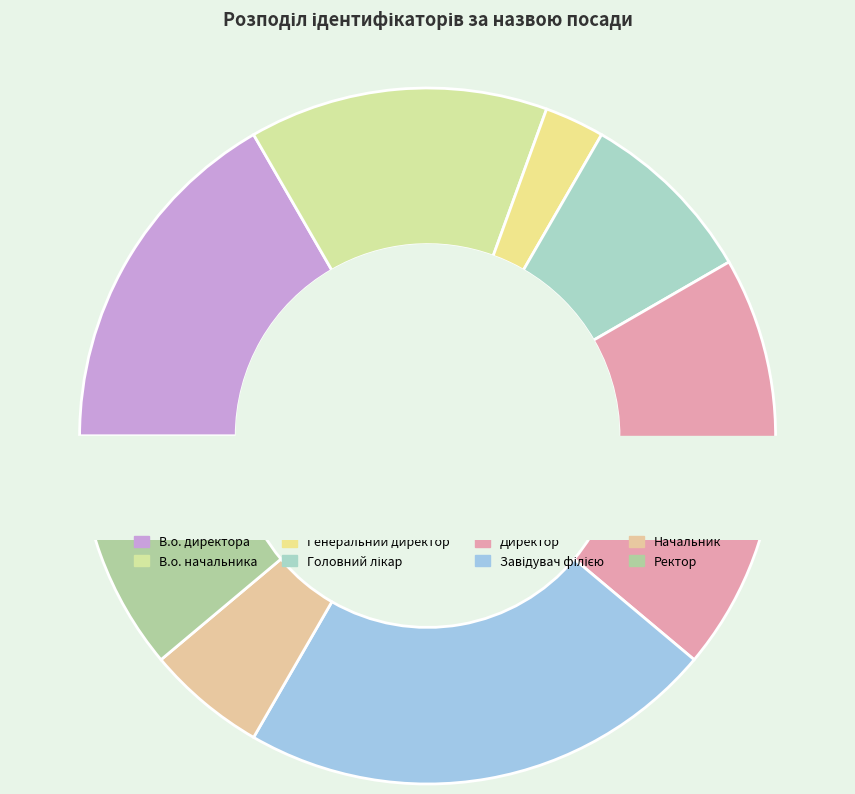

How many slices are in this pie chart?

8